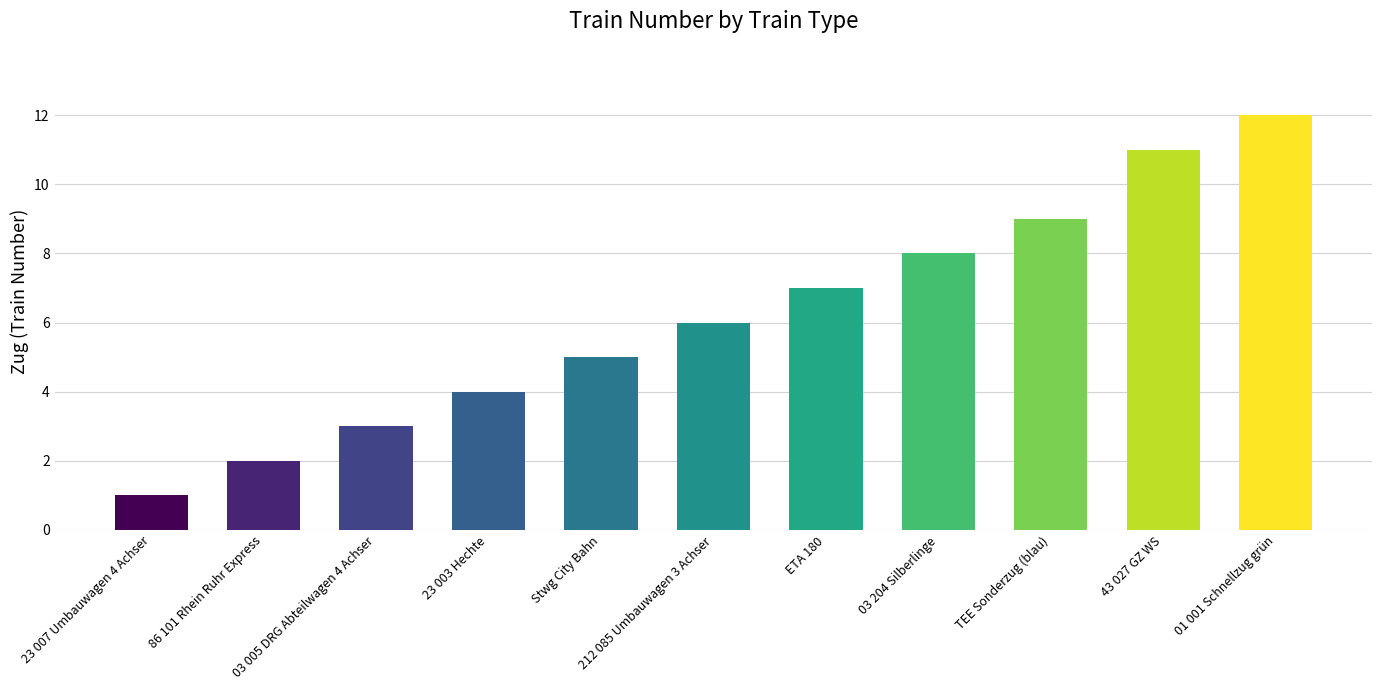

What position from the right is 03 204 Silberlinge?

4